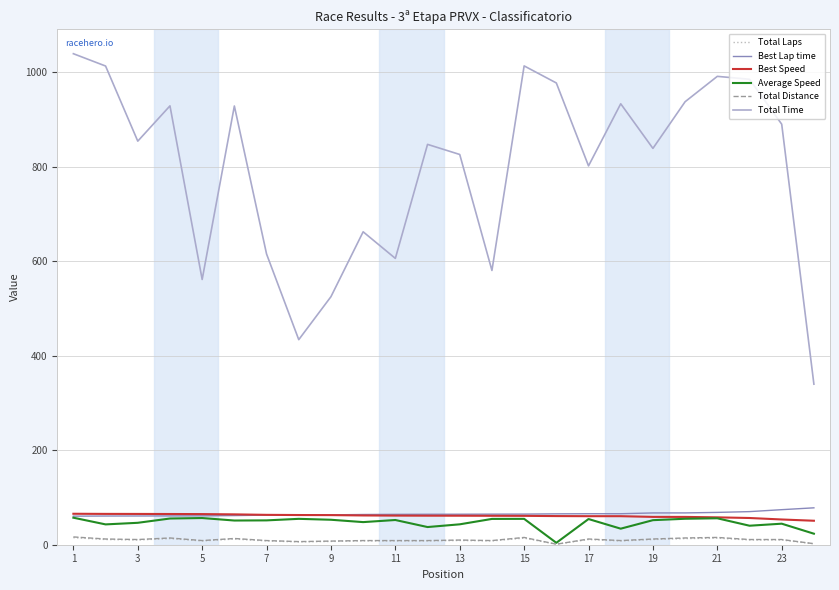

Does the chart have visible grid lines?

Yes